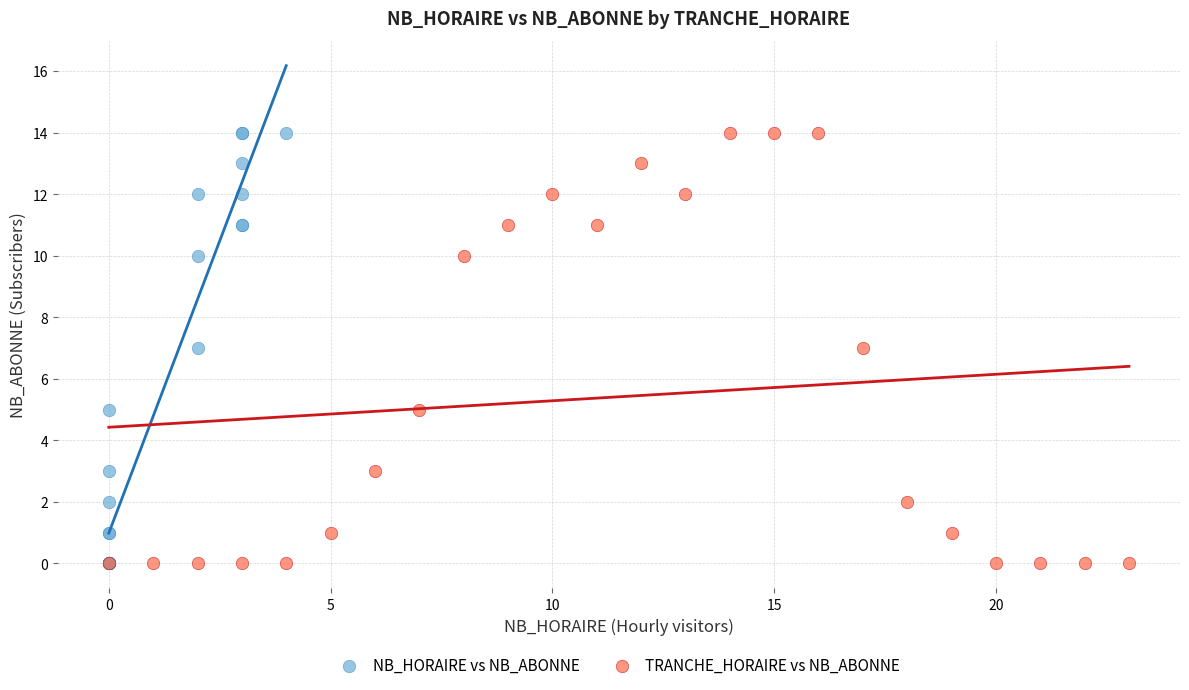

What are all the series names shown in the legend?

NB_HORAIRE vs NB_ABONNE, TRANCHE_HORAIRE vs NB_ABONNE